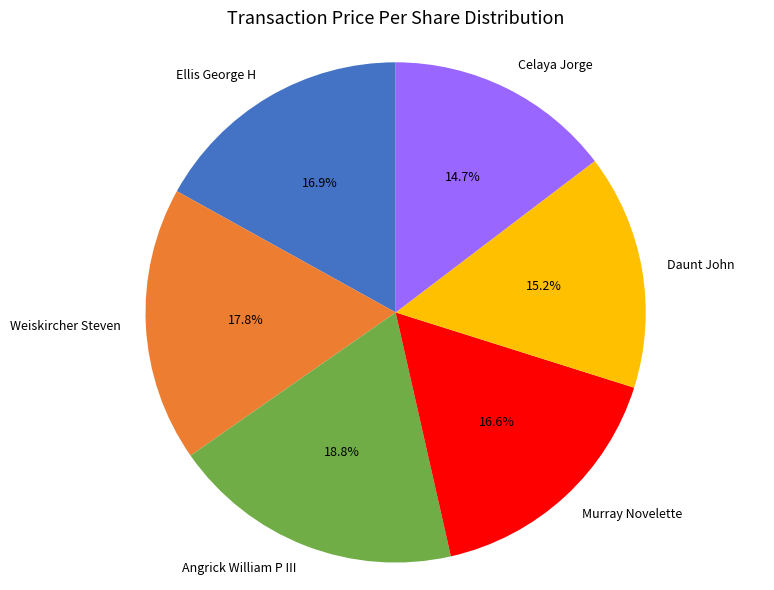

Between Celaya Jorge and Murray Novelette, which is larger?

Murray Novelette